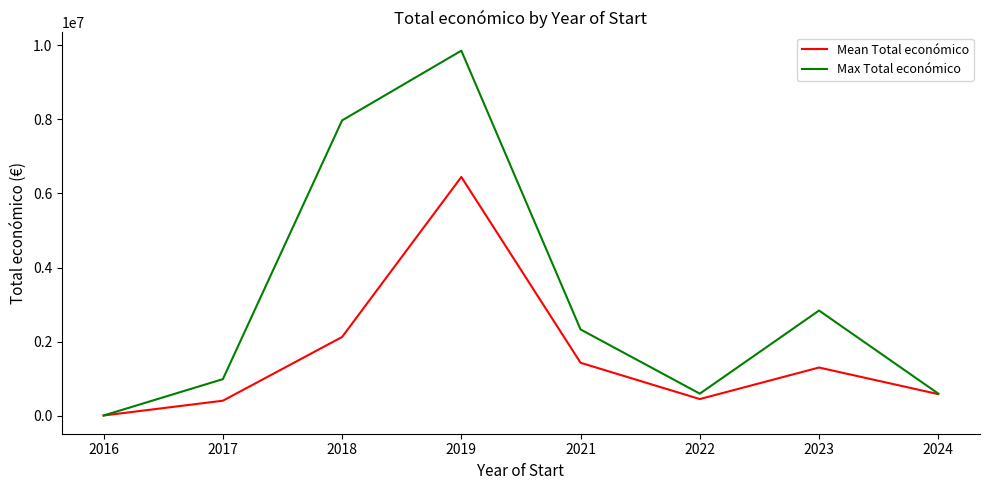

At which category is the sum across all series the highest?

2019